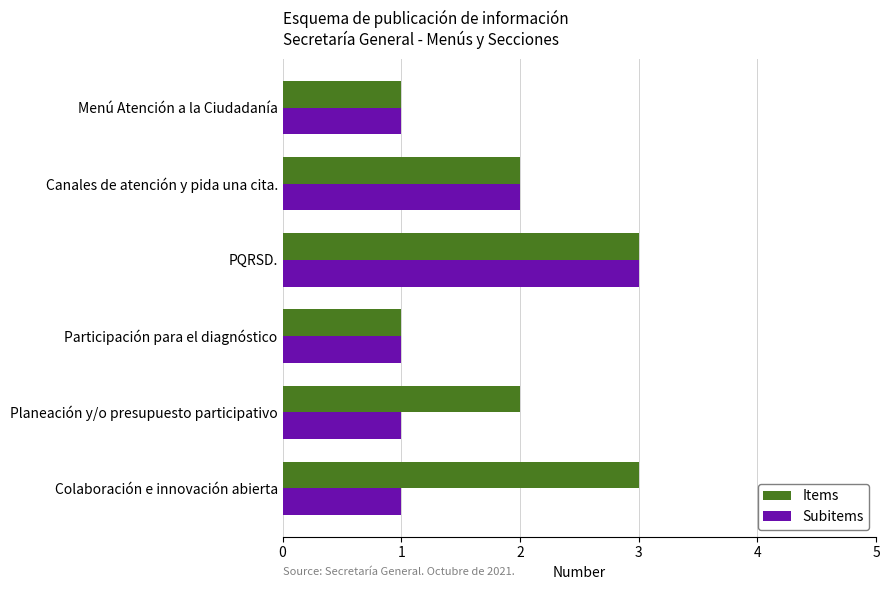

What is the highest value of the Items series?

3